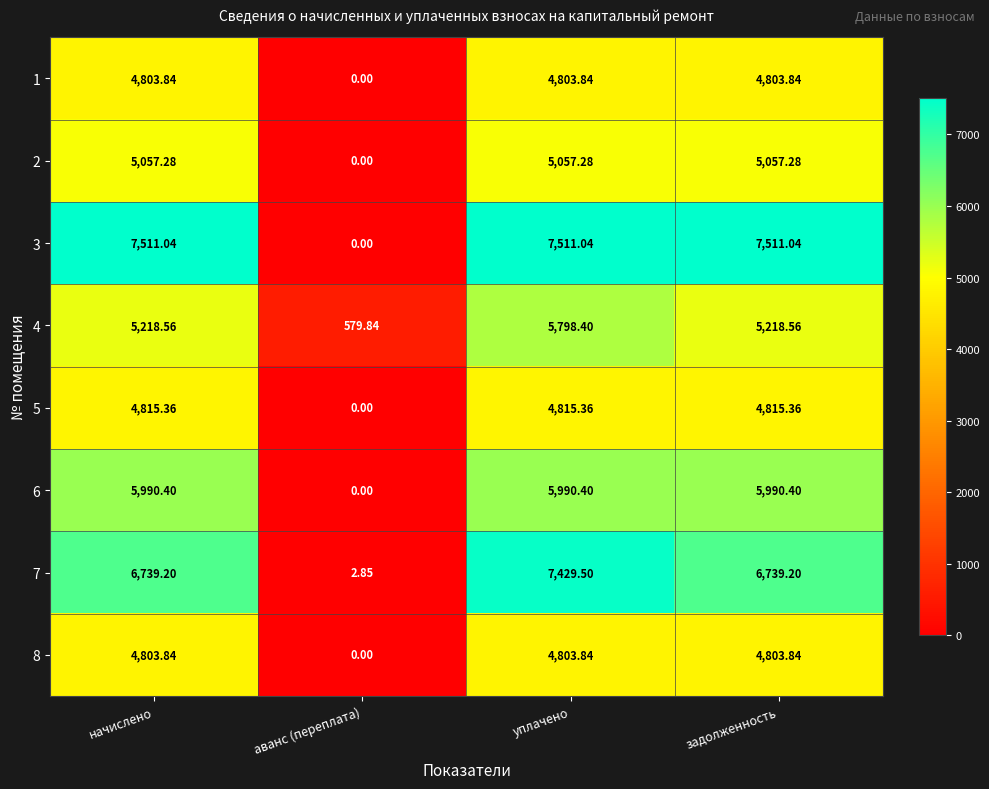

Which category has the lowest value across all series?

аванс (переплата)